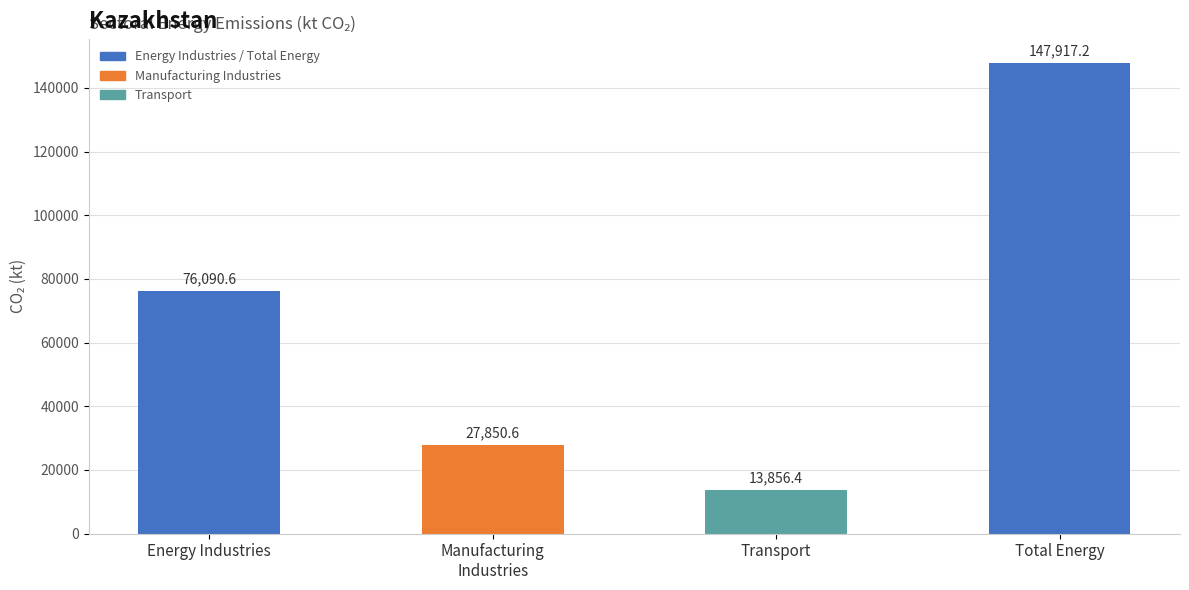

True or false: the data shows 27850.6 at Manufacturing
Industries.

True